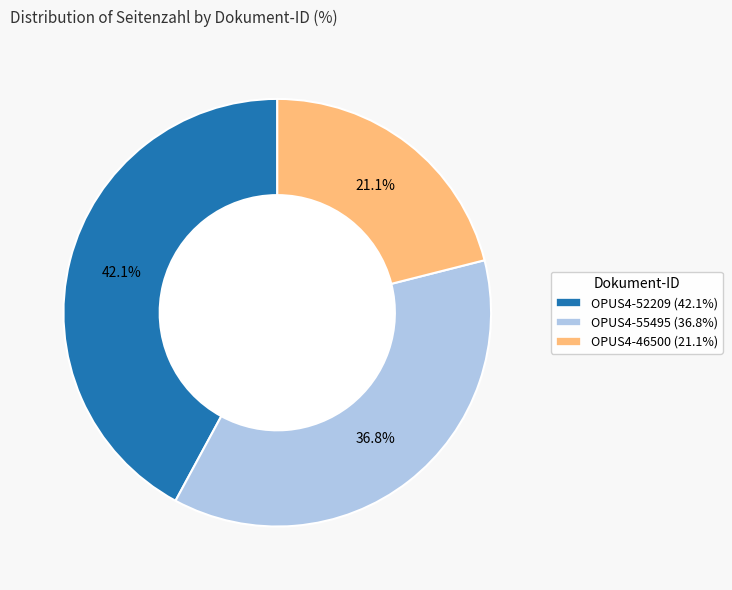

Is OPUS4-52209 the majority of the pie?

No